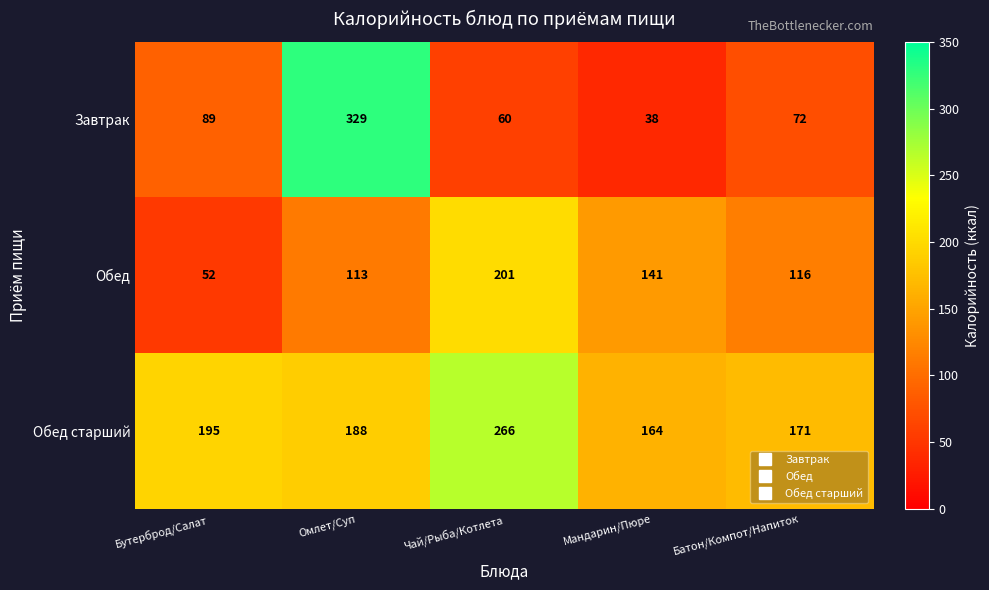

The Завтрак series shows 501 at Омлет/Суп. True or false?

False